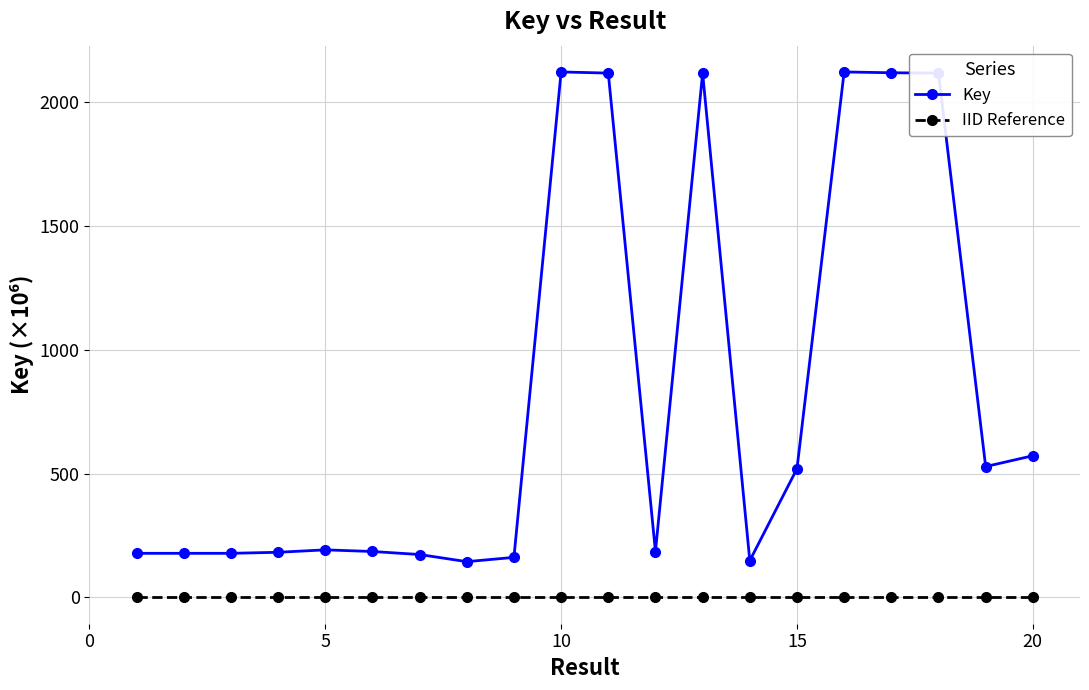

At how many categories does at least one series exceed 2089?

6